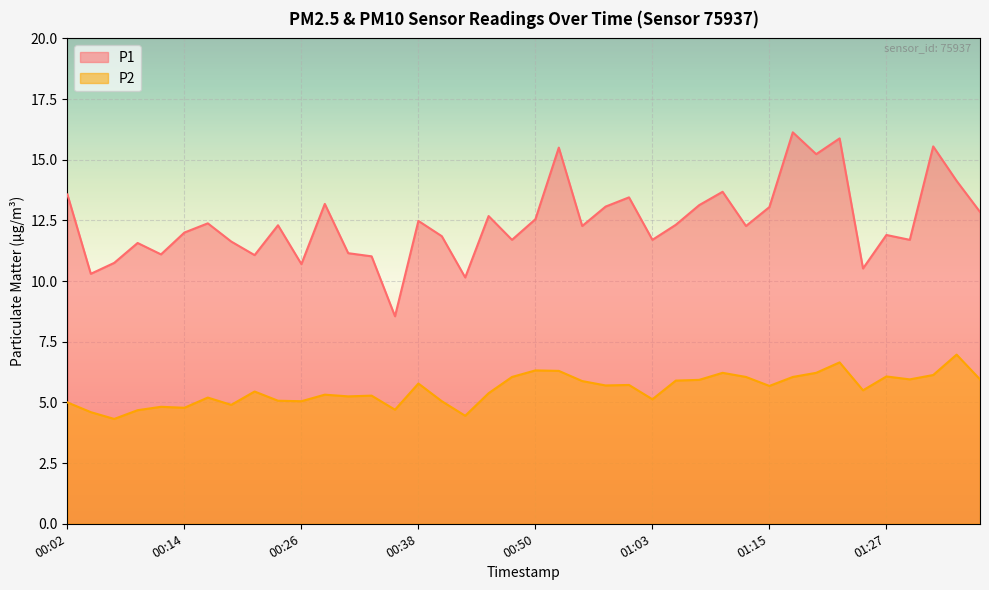

What is the difference between the maximum and minimum values in the P2 series?

2.6